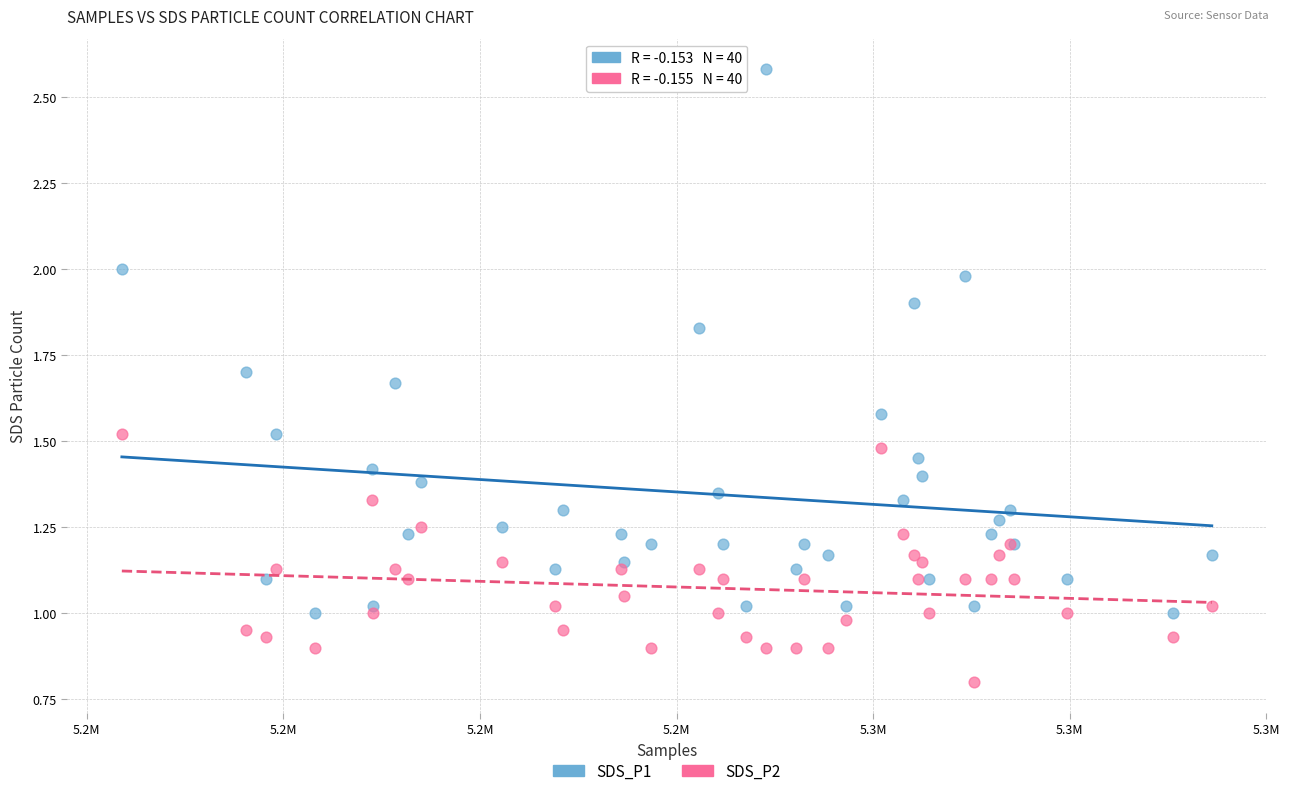

Which series contains the highest Y value?

SDS_P1